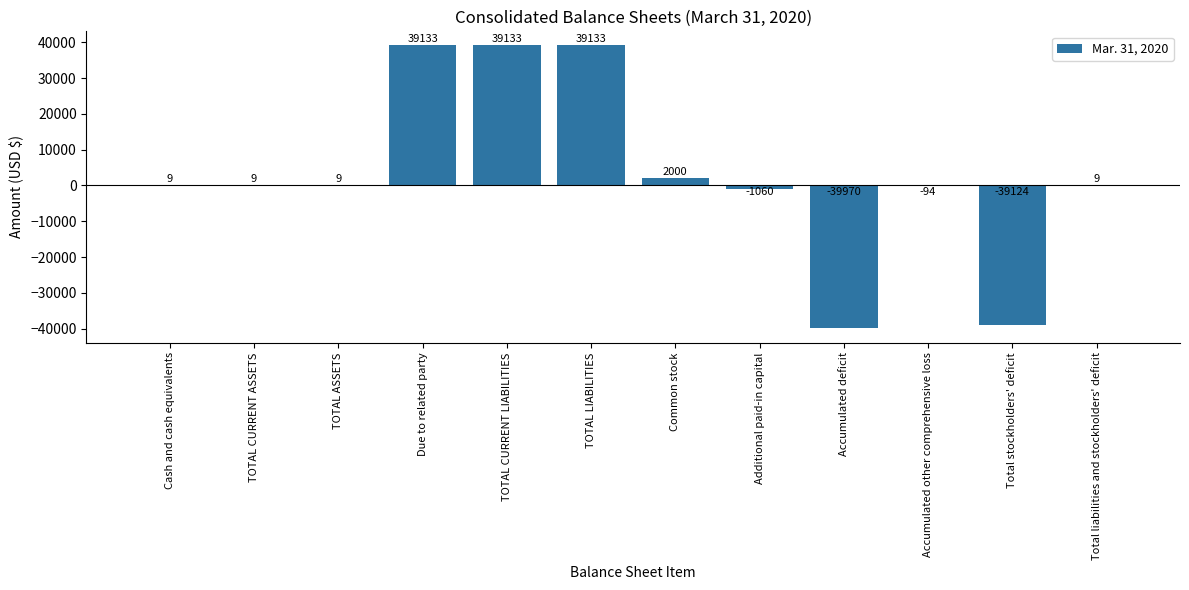

The value at TOTAL CURRENT ASSETS is 9. True or false?

True